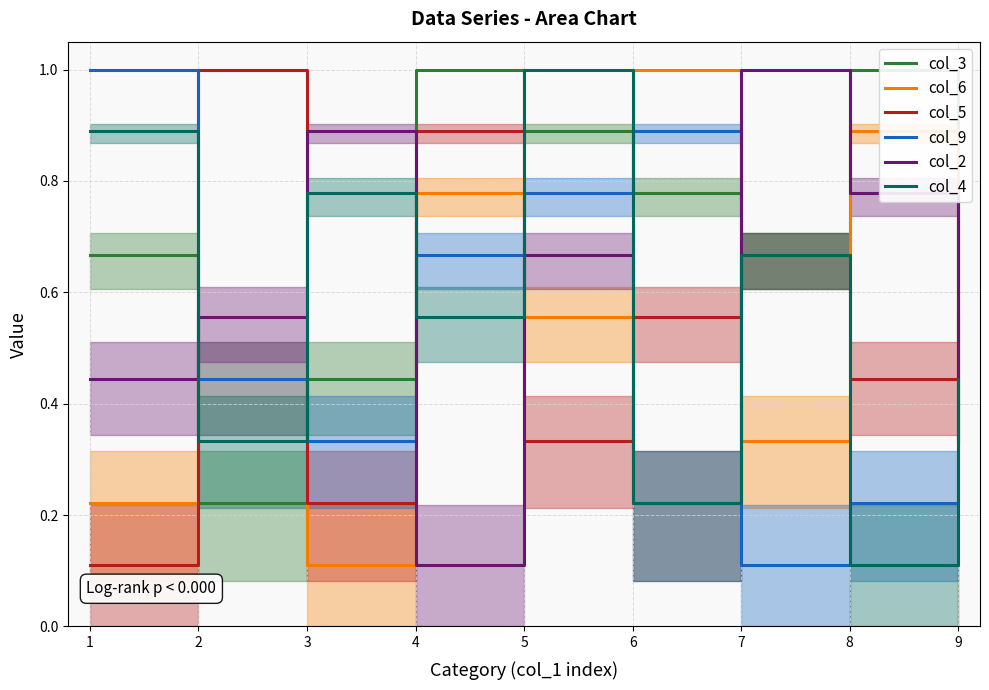

Which series has the widest spread of values?

col_6